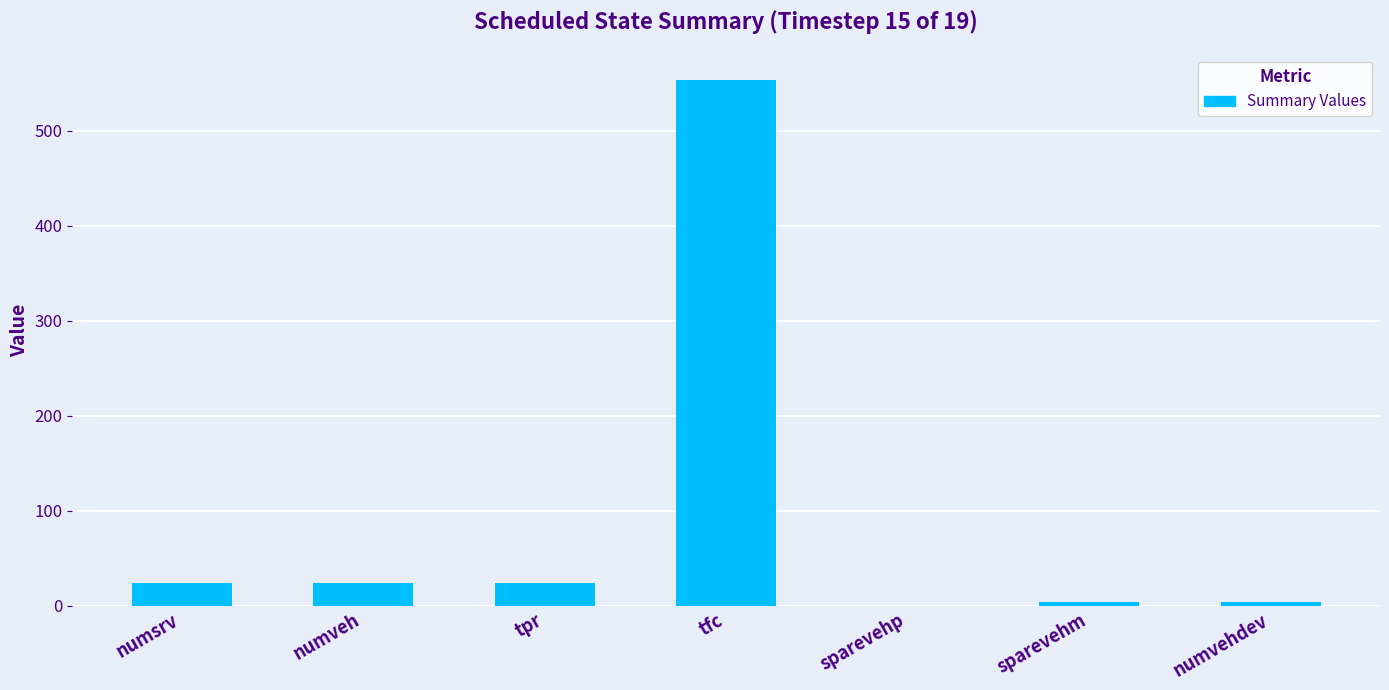

What value does the data have at tpr?

24